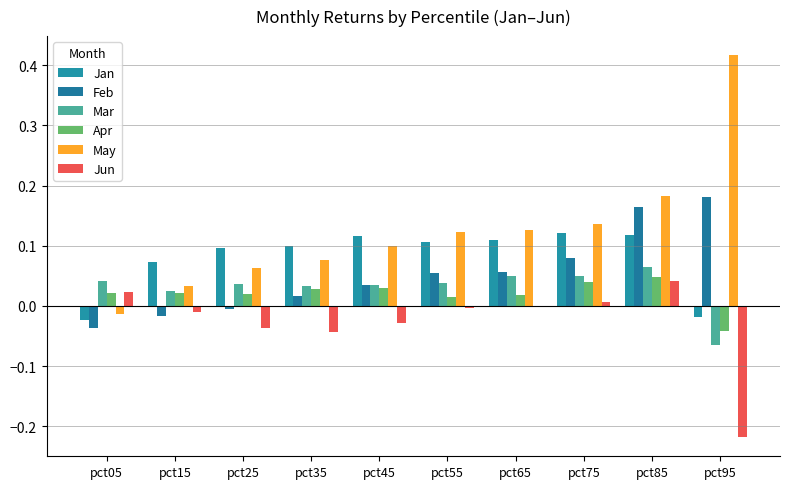

How many values in the Mar series exceed 0?

9